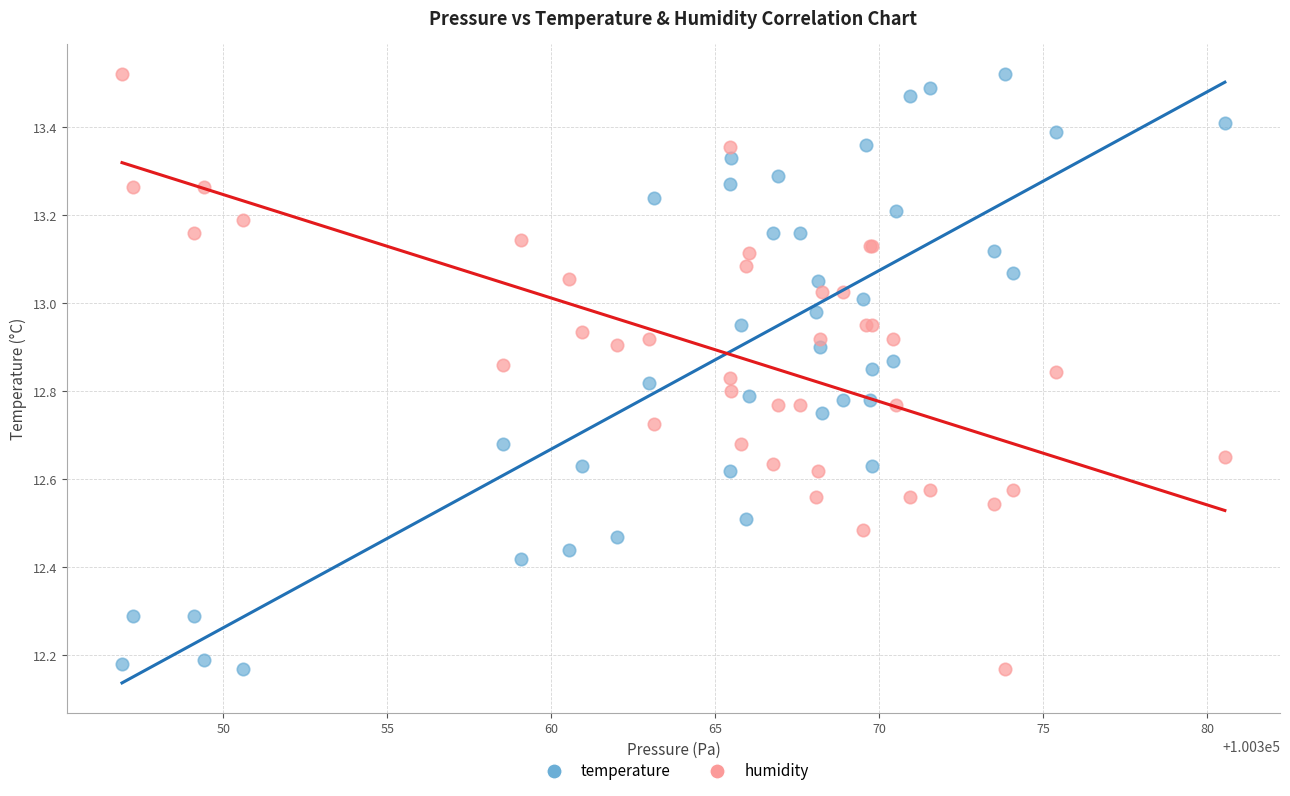

What is the X range (max minus min) for the scatter plot?

33.6